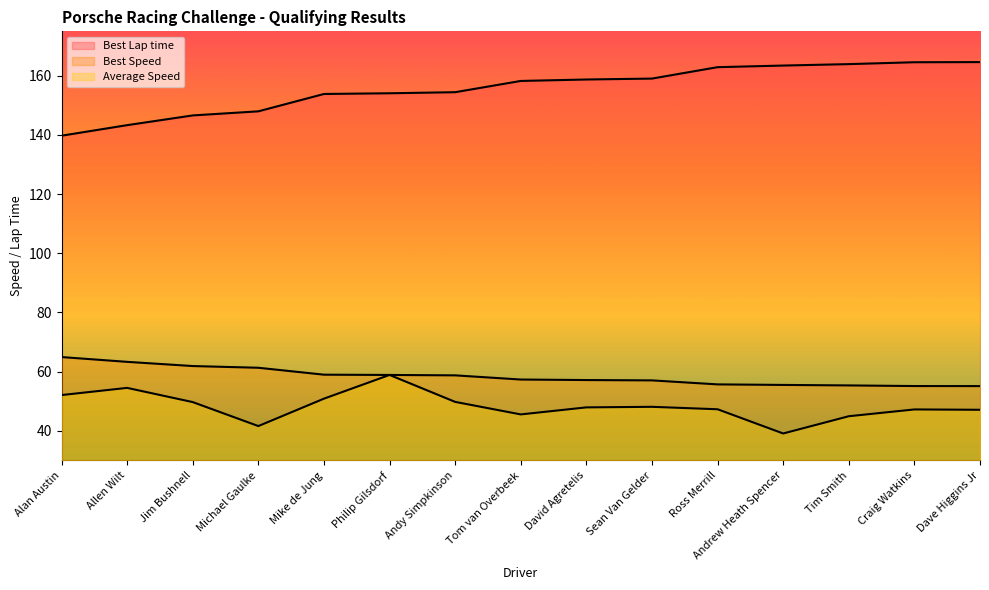

List the series in order of their peak value, highest first.

Best Lap time, Best Speed, Average Speed